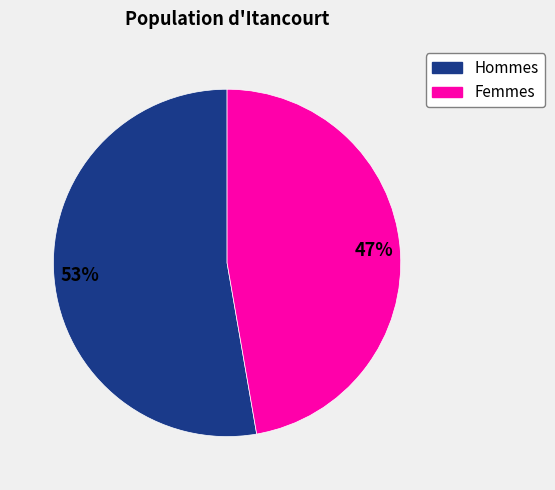

To the nearest percent, what is the average slice percentage?

50%